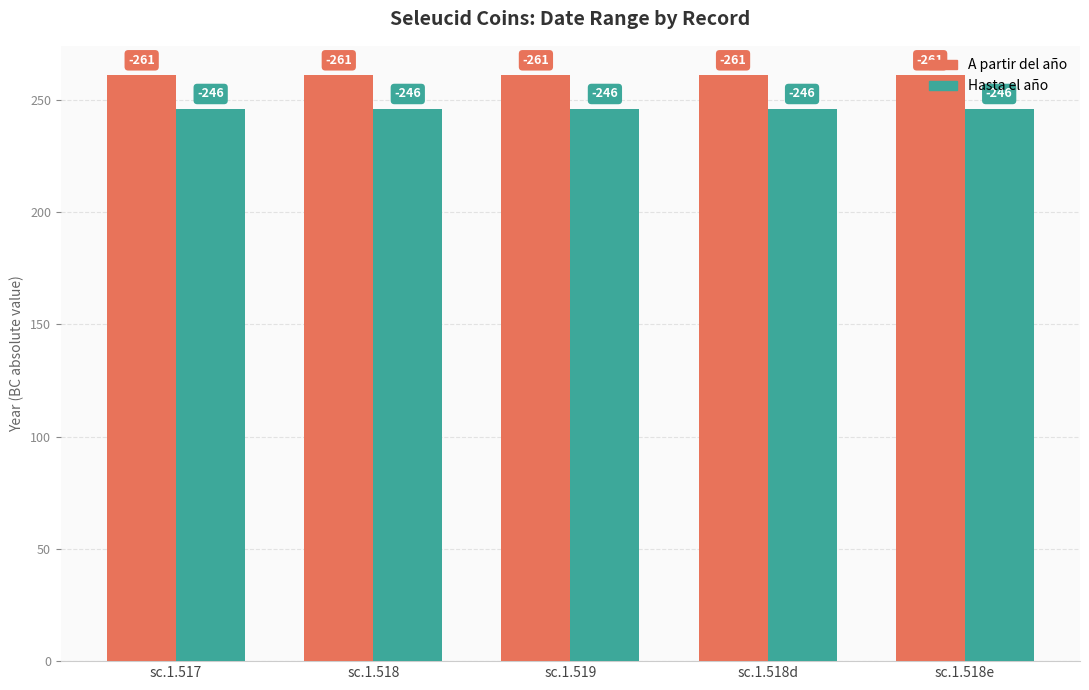

What is the total value across all series at sc.1.518e?

507